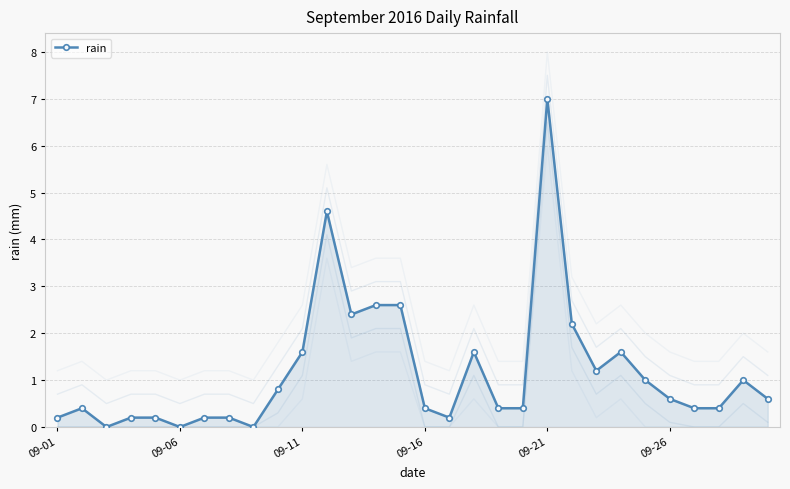

True or false: rain has more than 1 interior local peaks.

True